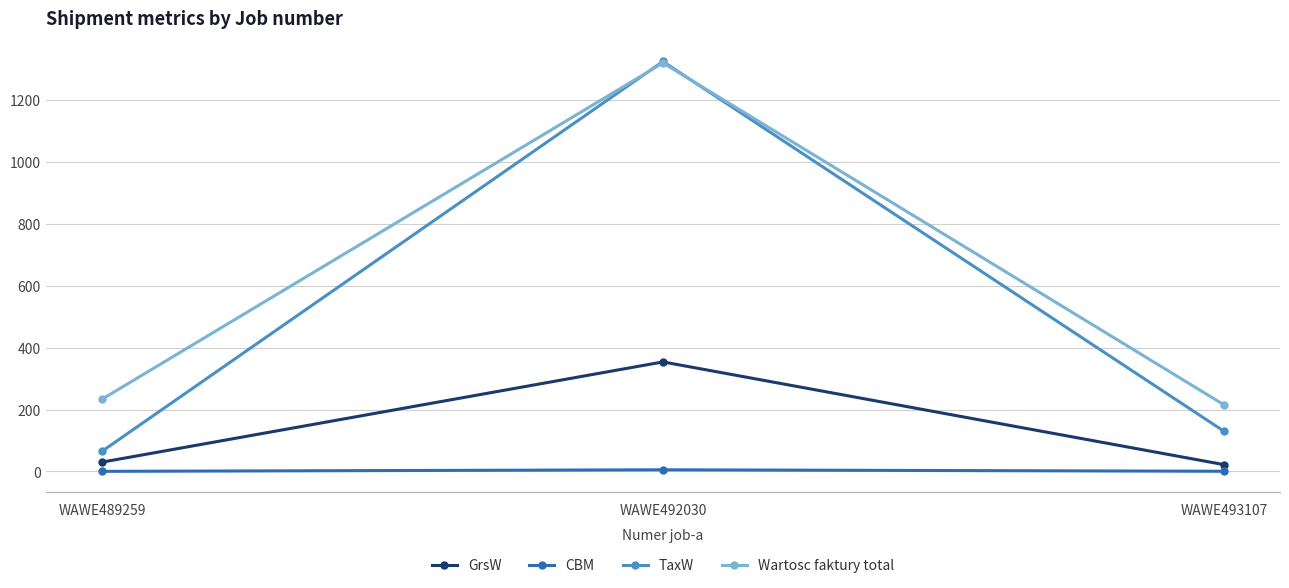

What are all the series names shown in the legend?

GrsW, CBM, TaxW, Wartosc faktury total